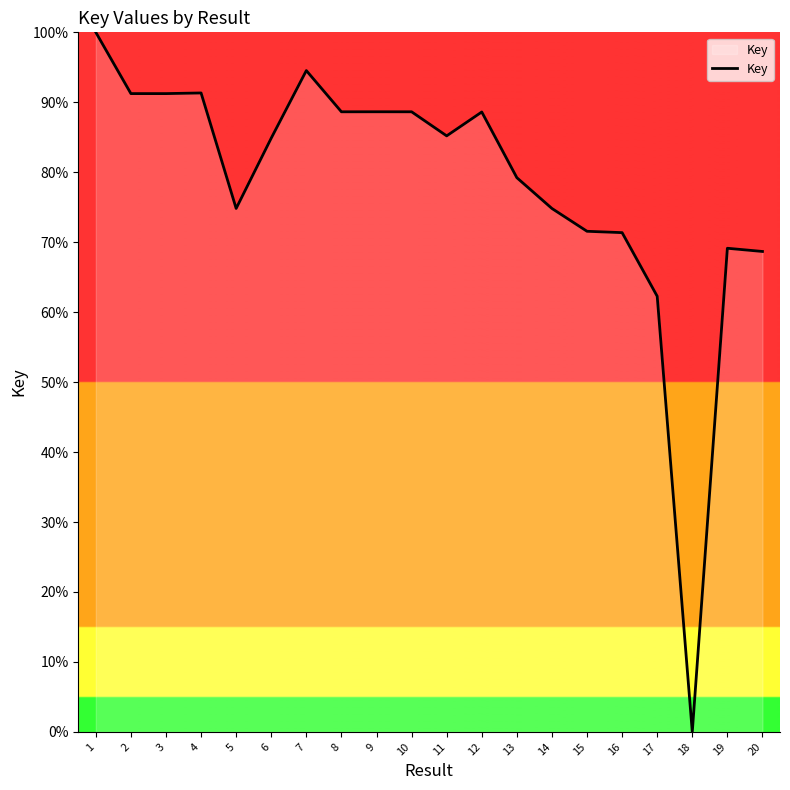

The value at 7 is 123.2. True or false?

False